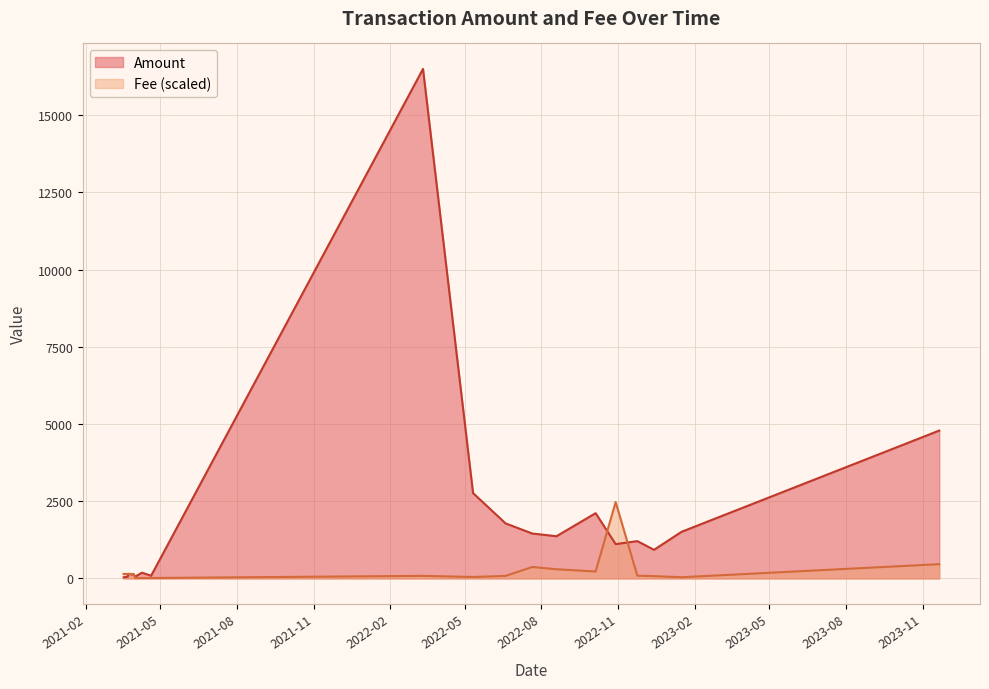

What is the total value across all series at 2021-04-09?

186.0